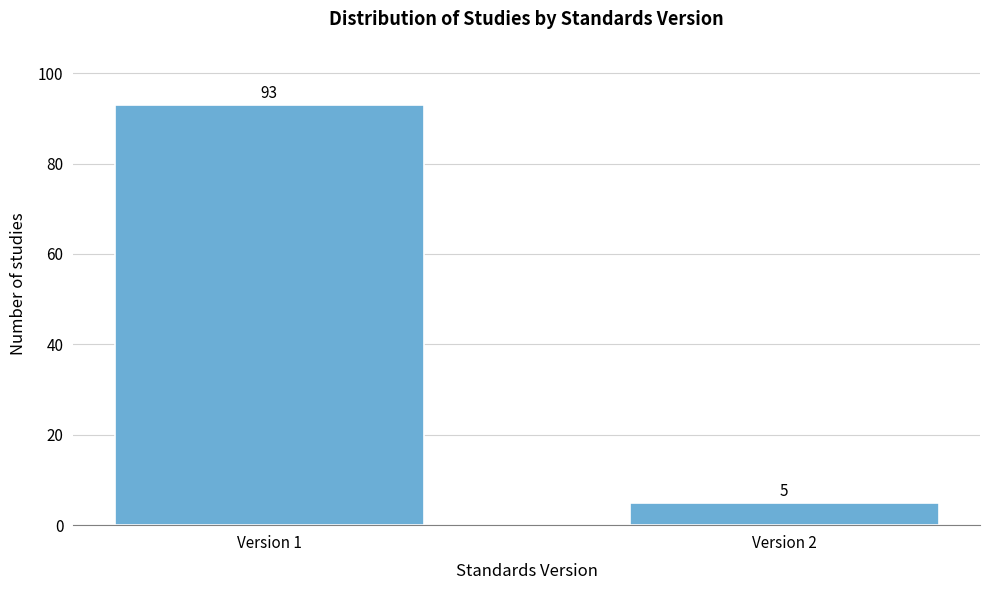

Reading left to right, what are all the values shown in this chart?

93	5